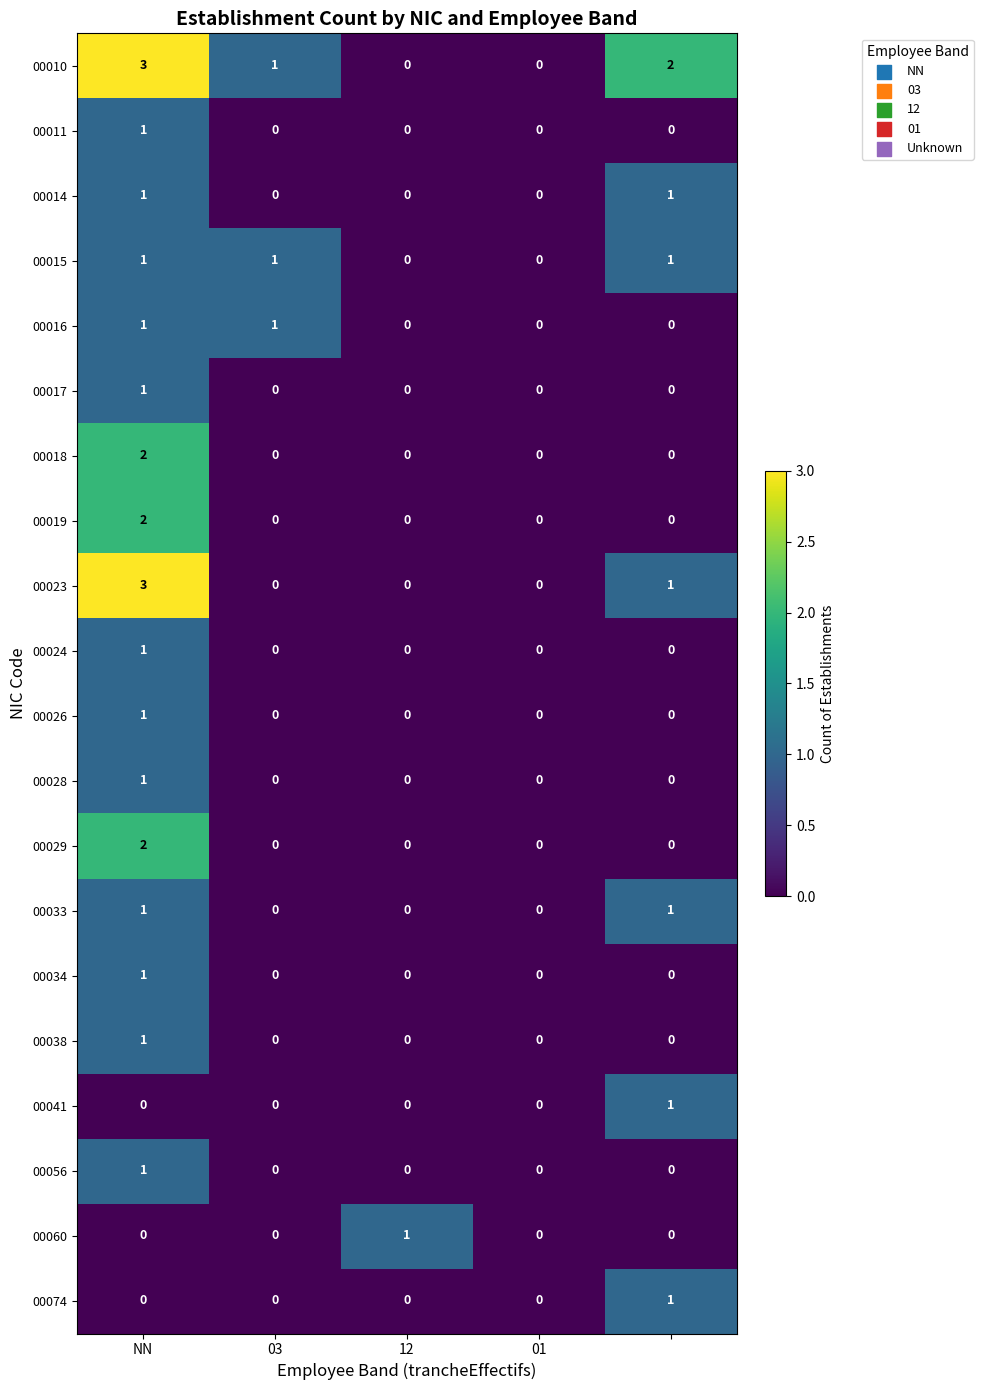

Count the 00034 values in the range 0 to 1.

5